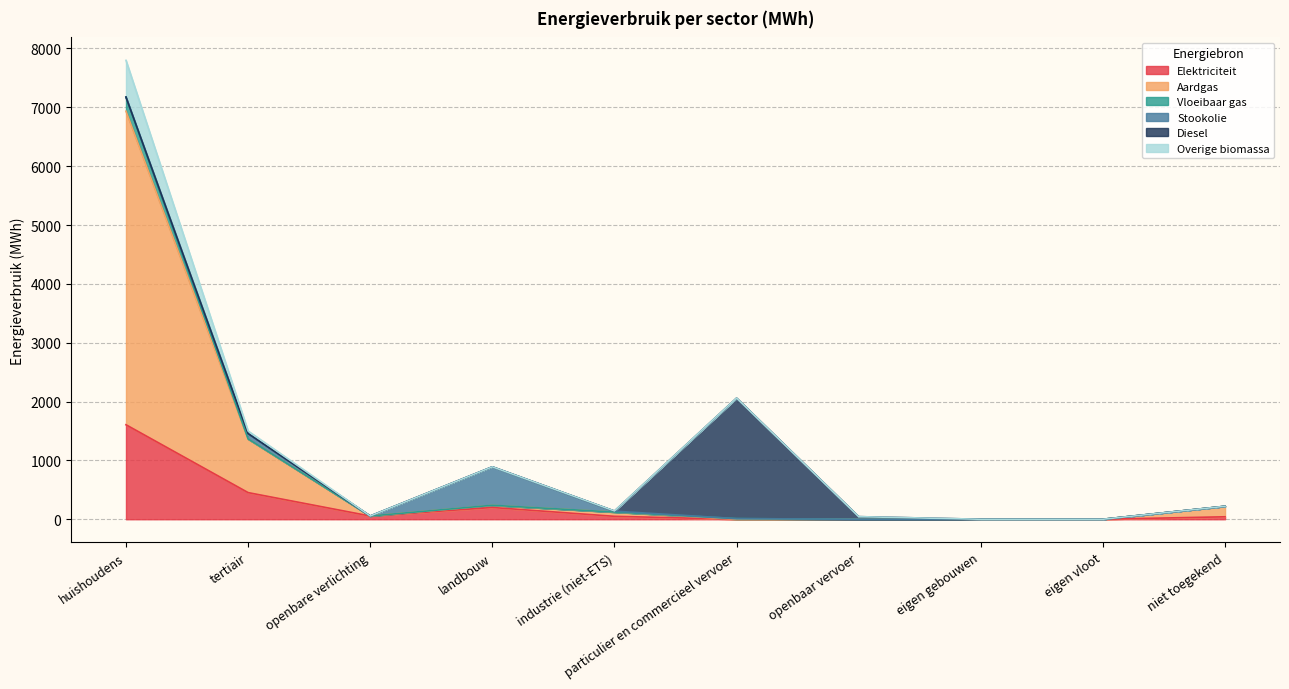

Where is Vloeibaar gas nearest to the value 3466?

tertiair